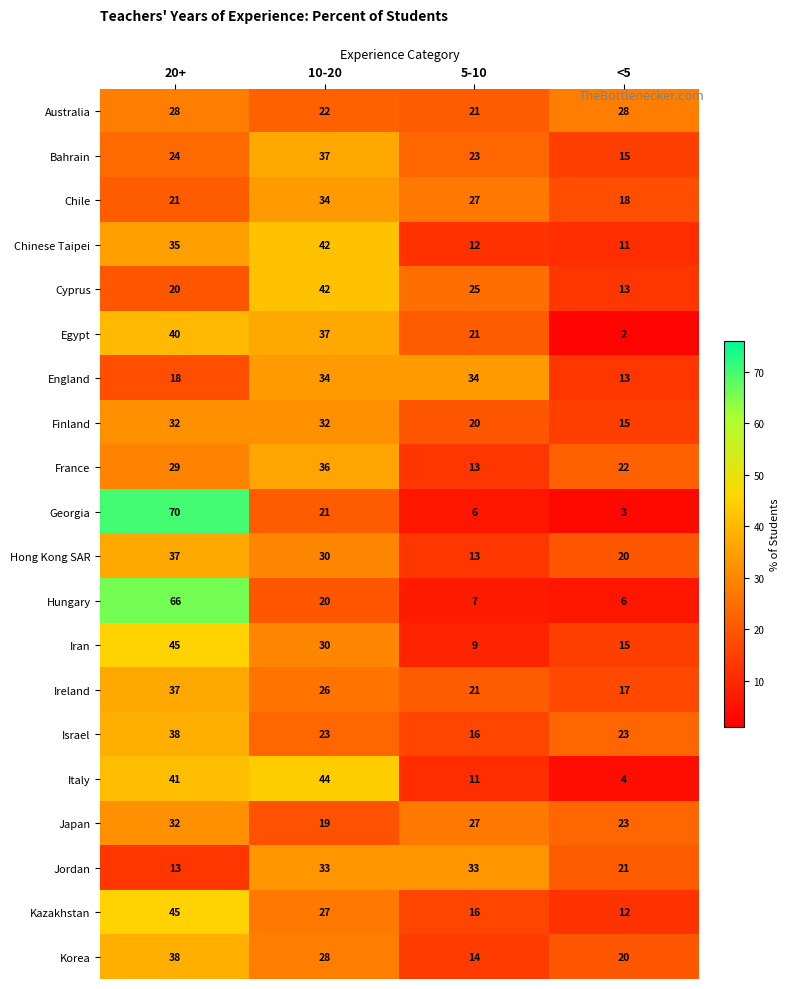

What is the difference between the maximum and minimum values in the France series?

23